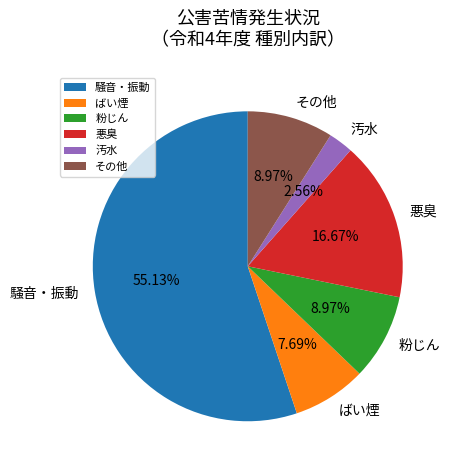

Between ばい煙 and 悪臭, which is larger?

悪臭